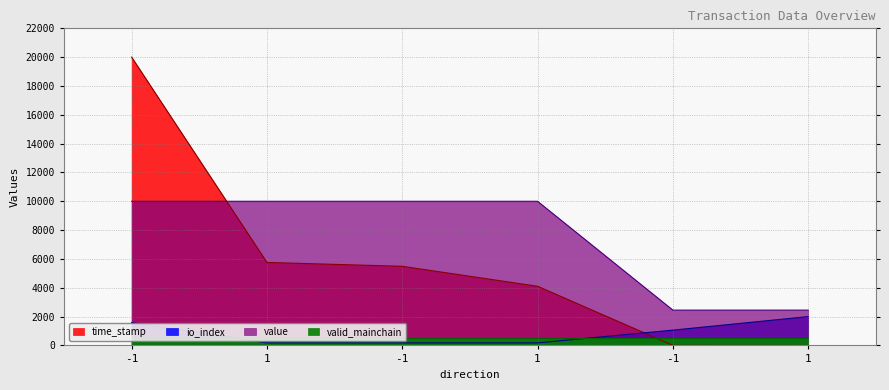

Is it true that io_index equals 464.0 at -1?

False